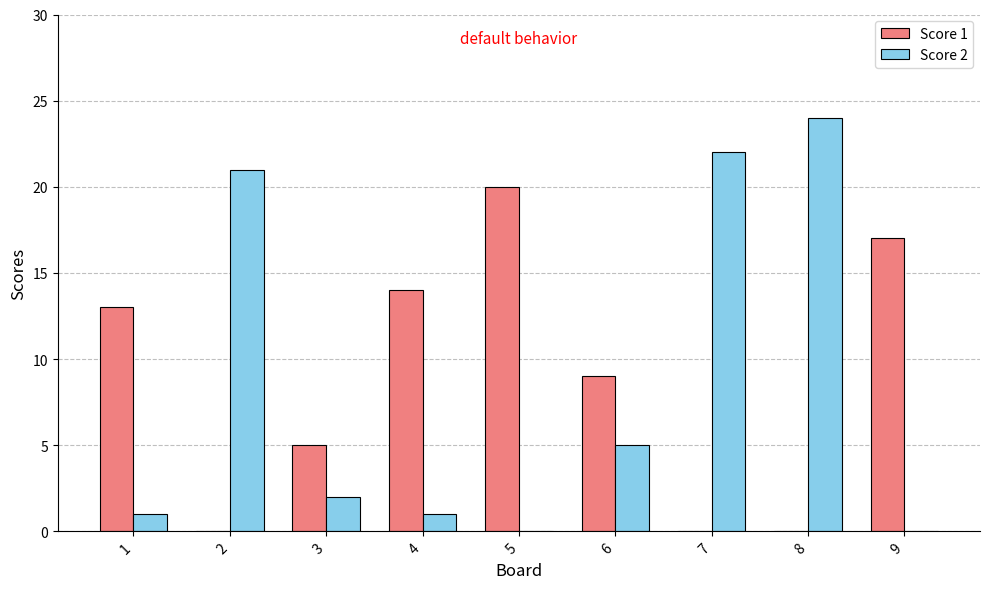

Which series changed the most between 1 and 2?

Score 2